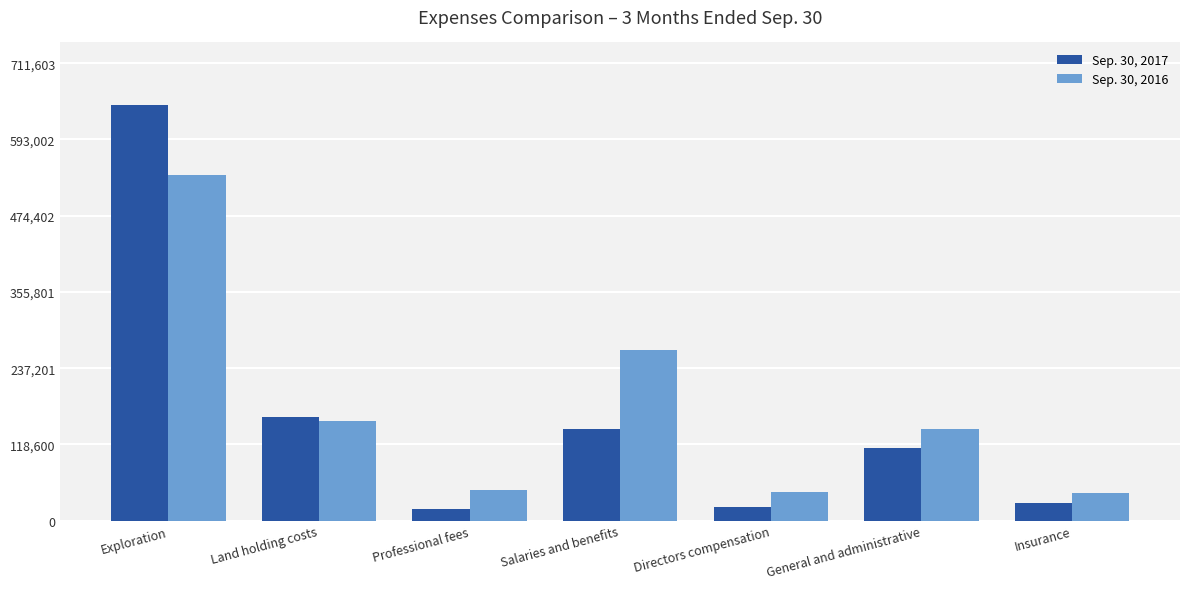

What is the label of the 3rd bar from the left?

Professional fees